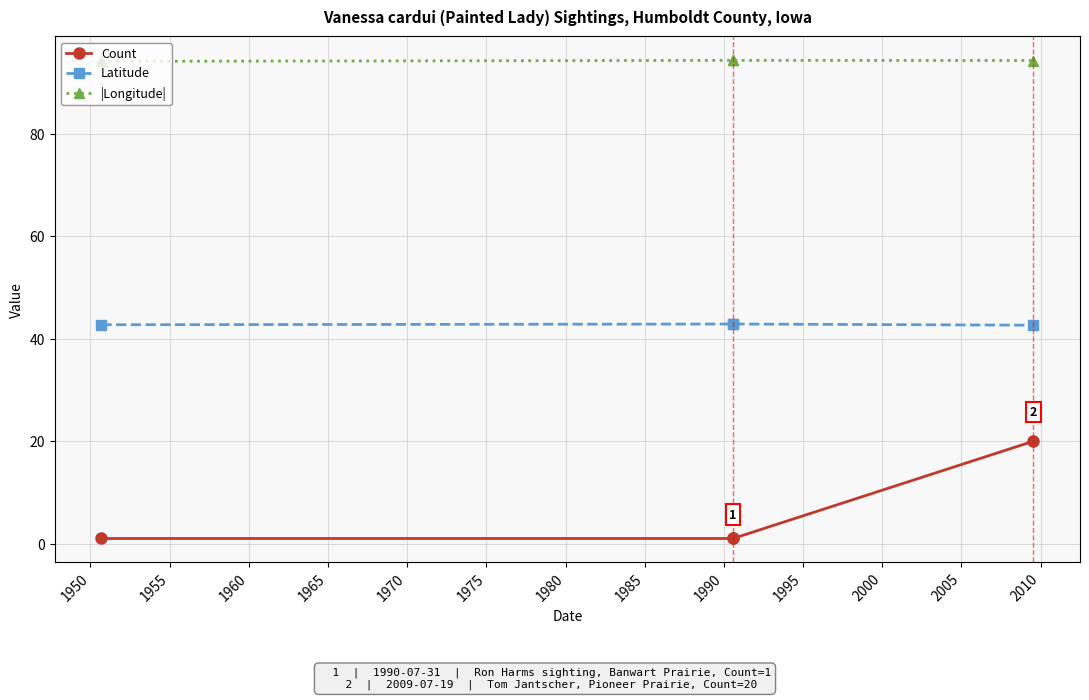

What is the highest value of the |Longitude| series?

94.4